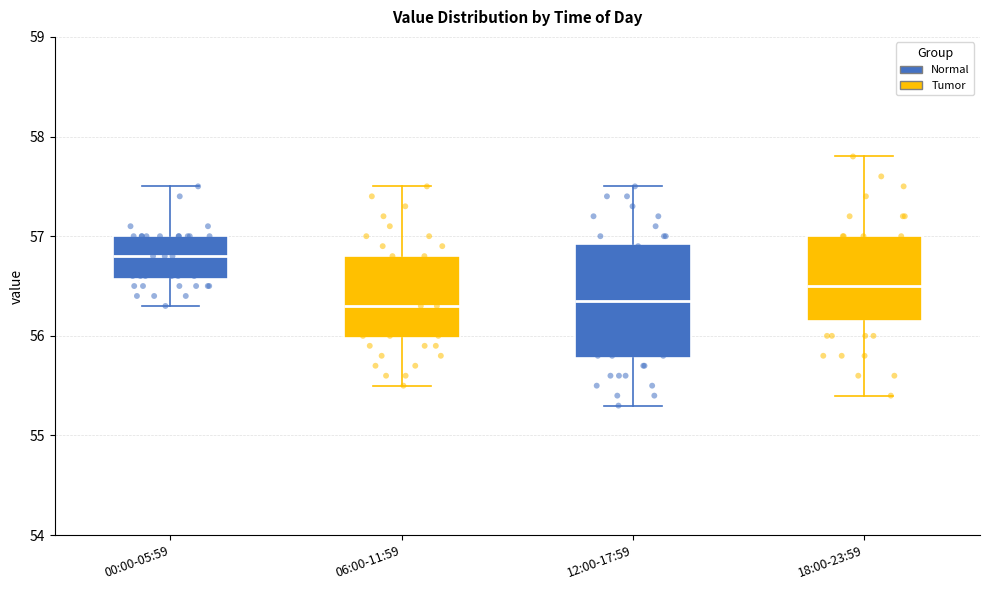

Reading left to right, transcribe this box plot: for each box, give where its median line is, the range the box spans, and where its two whiskers end, as read against the y-axis. The values are not printed on the chart, so give them approximately, as read against the axis.

00:00-05:59: median 56.8, box 56.6 to 57.0, whiskers 56.3 to 57.5
06:00-11:59: median 56.3, box 56.0 to 56.8, whiskers 55.5 to 57.5
12:00-17:59: median 56.4, box 55.8 to 56.9, whiskers 55.3 to 57.5
18:00-23:59: median 56.5, box 56.2 to 57.0, whiskers 55.4 to 57.8